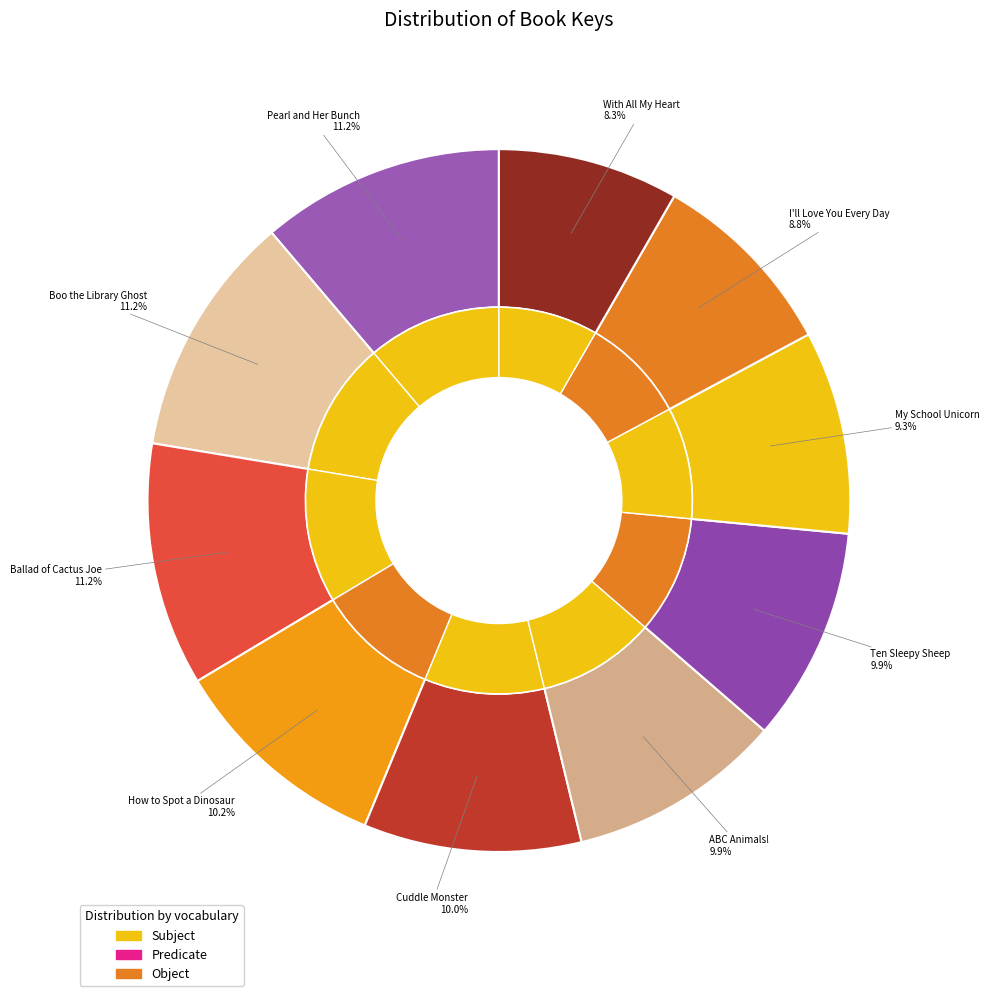

Combined, what portion of the pie is Pearl and Her Bunch and Ten Sleepy Sheep?

21.1%